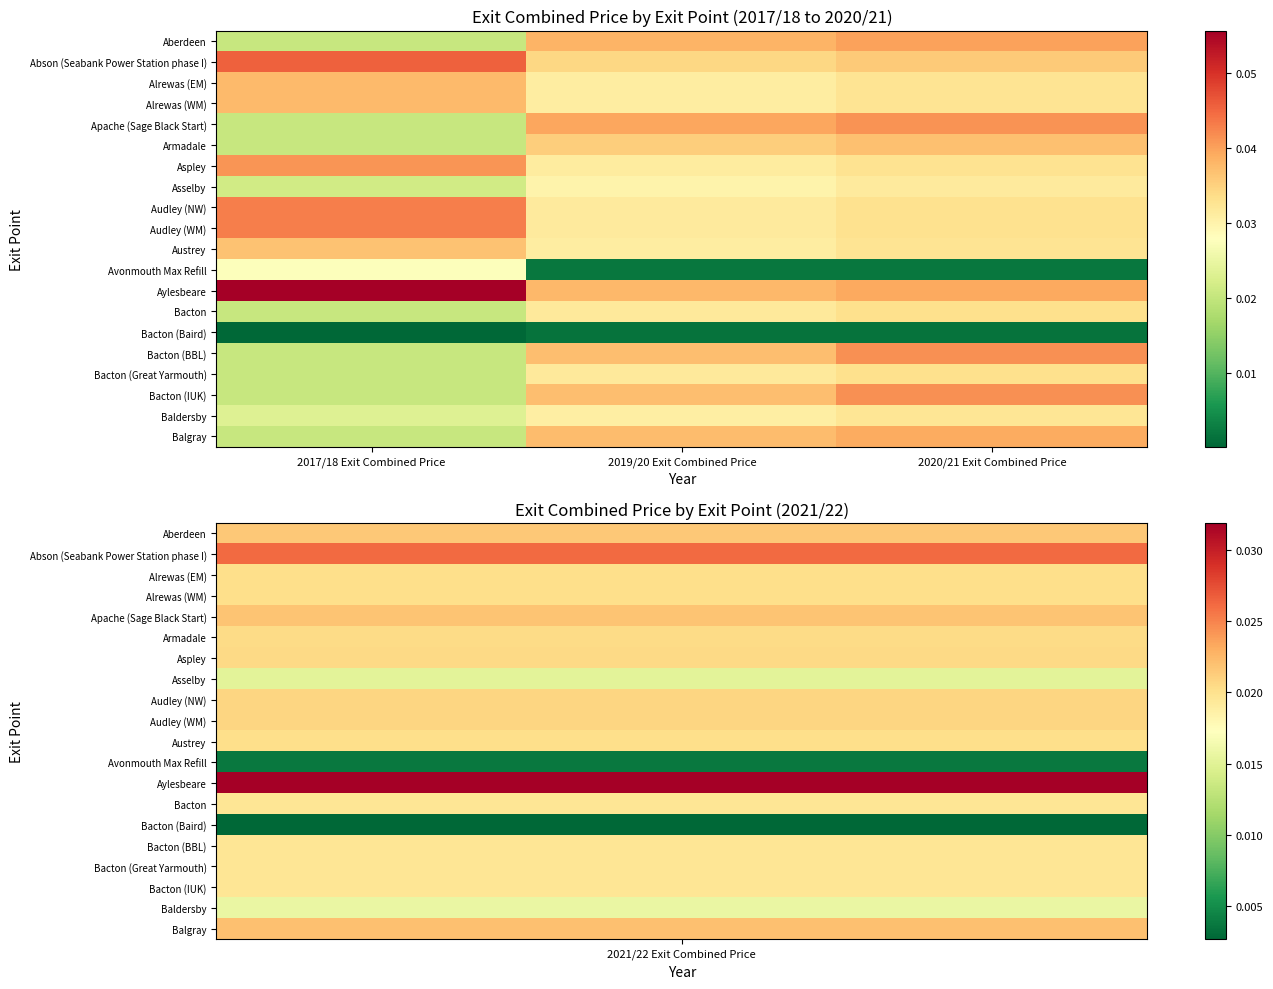

What is the total value across all series at 2017/18 Exit Combined Price?

0.6